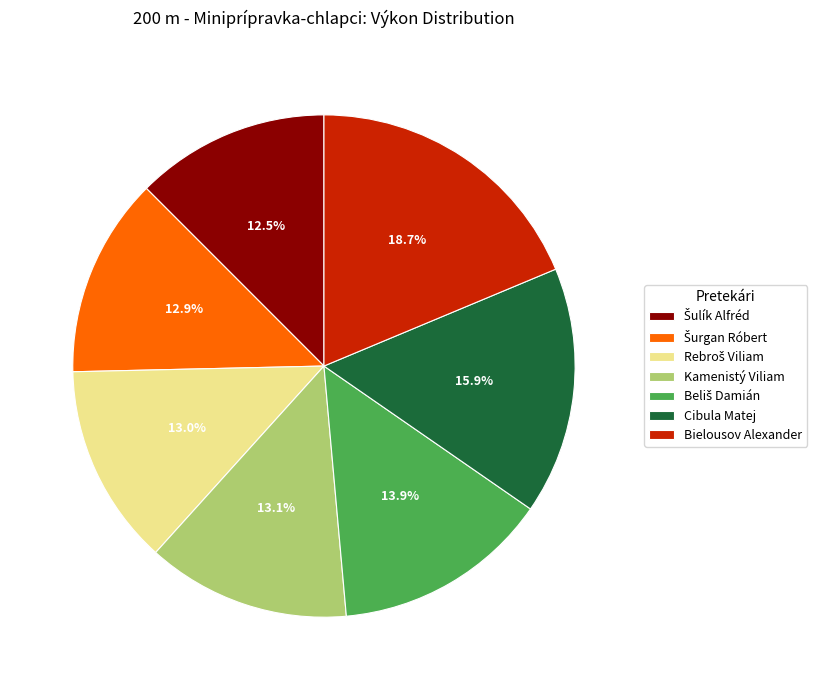

Does any single category account for the majority?

No